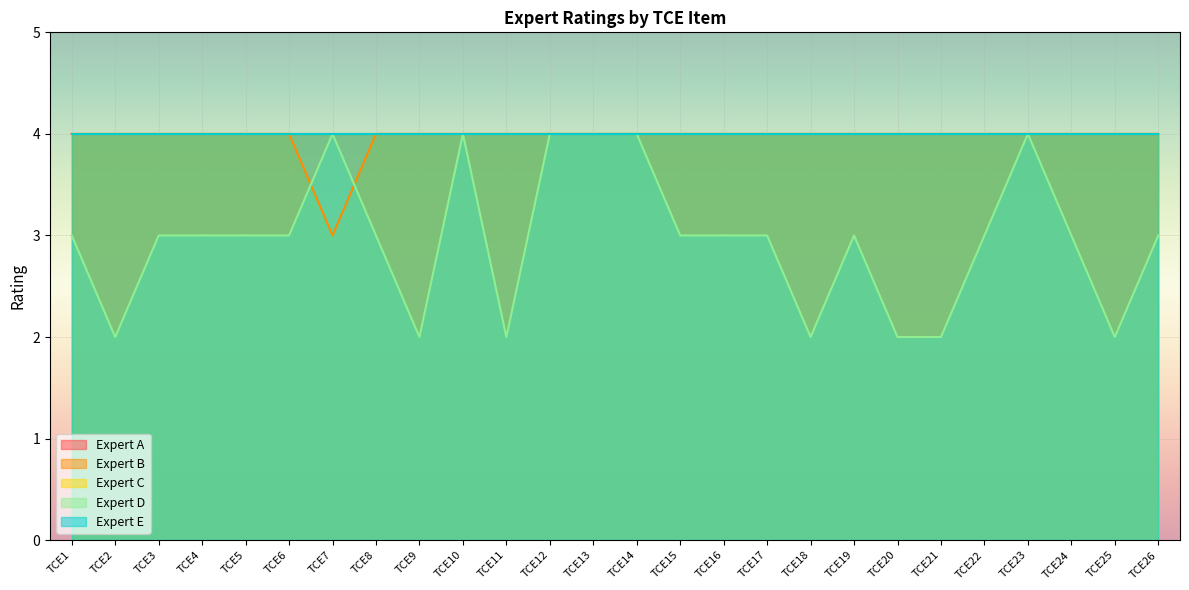

What is the smallest value displayed?

2